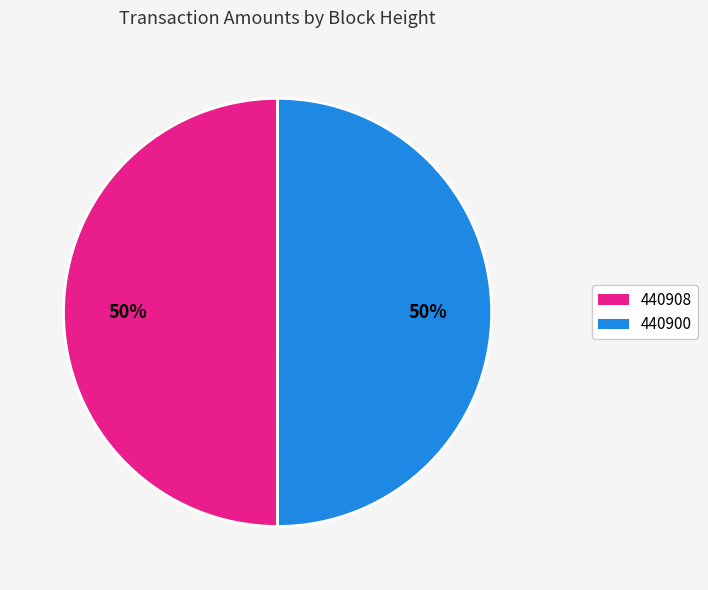

How many segments does this pie chart have?

2